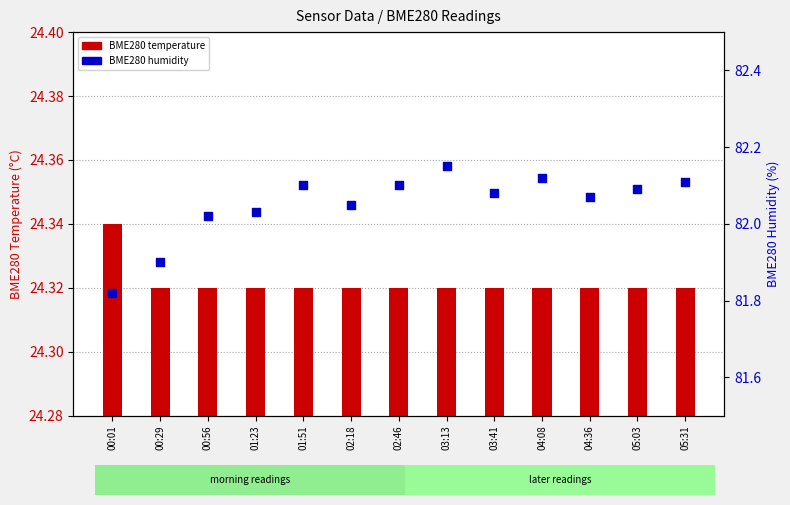

Which series has the largest total across all categories?

BME280 humidity